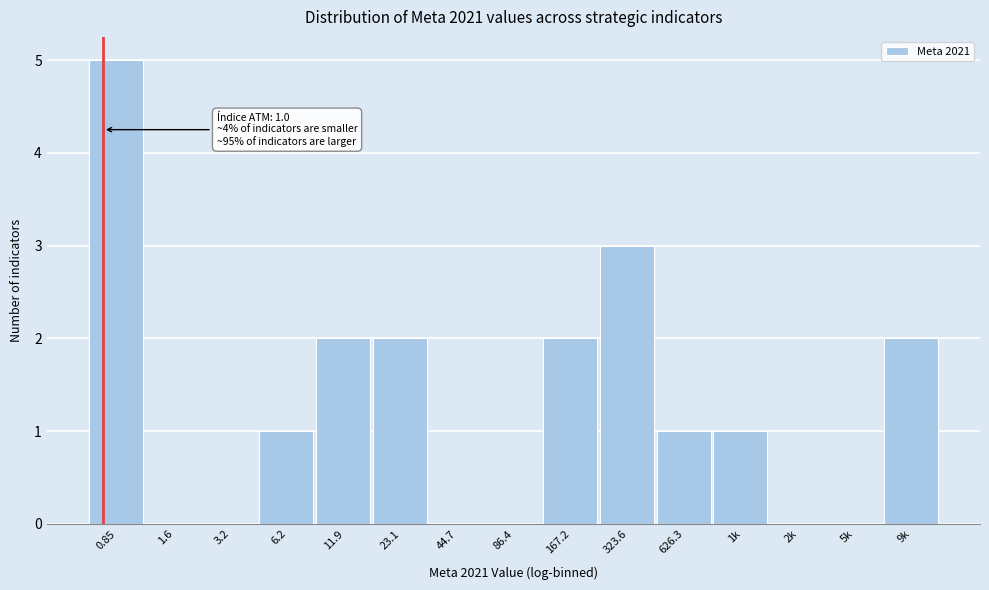

Reading left to right, list all the values displayed in this chart.

0.85=5	1.6=0	3.2=0	6.2=1	11.9=2	23.1=2	44.7=0	86.4=0	167.2=2	323.6=3	626.3=1	1k=1	2k=0	5k=0	9k=2